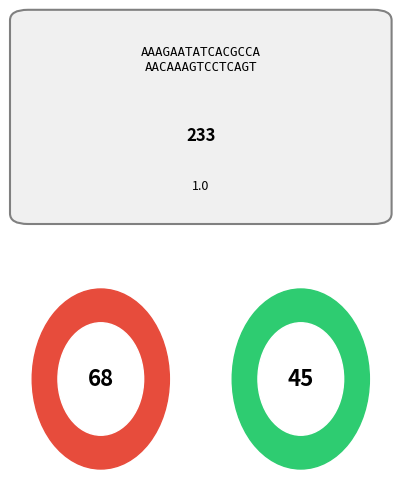

Is it true that 11 is 11% of the pie?

False